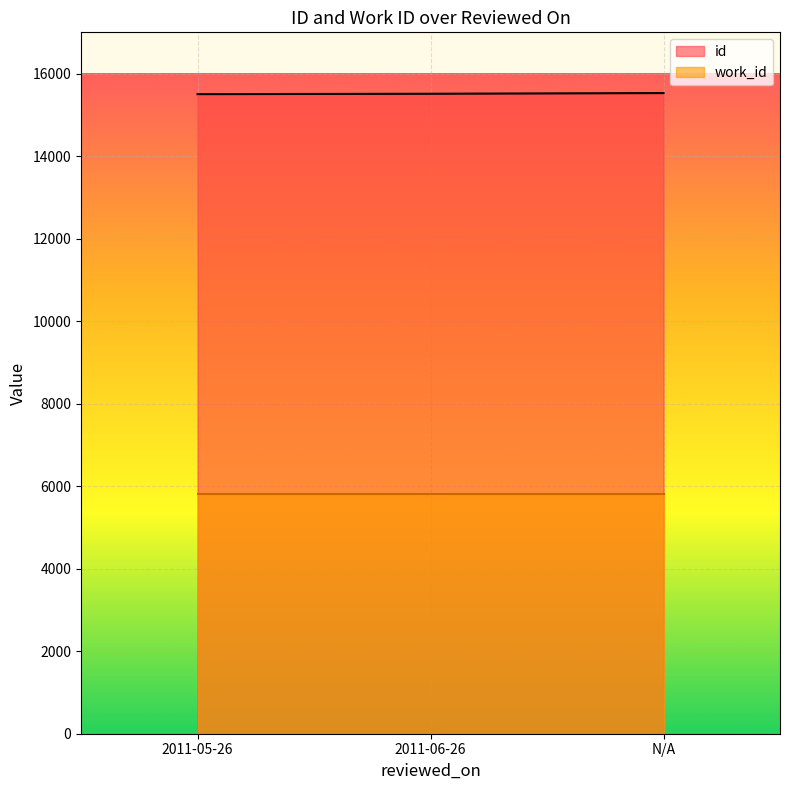

Rank the categories by value from lowest to highest.

2011-05-26, 2011-06-26, N/A